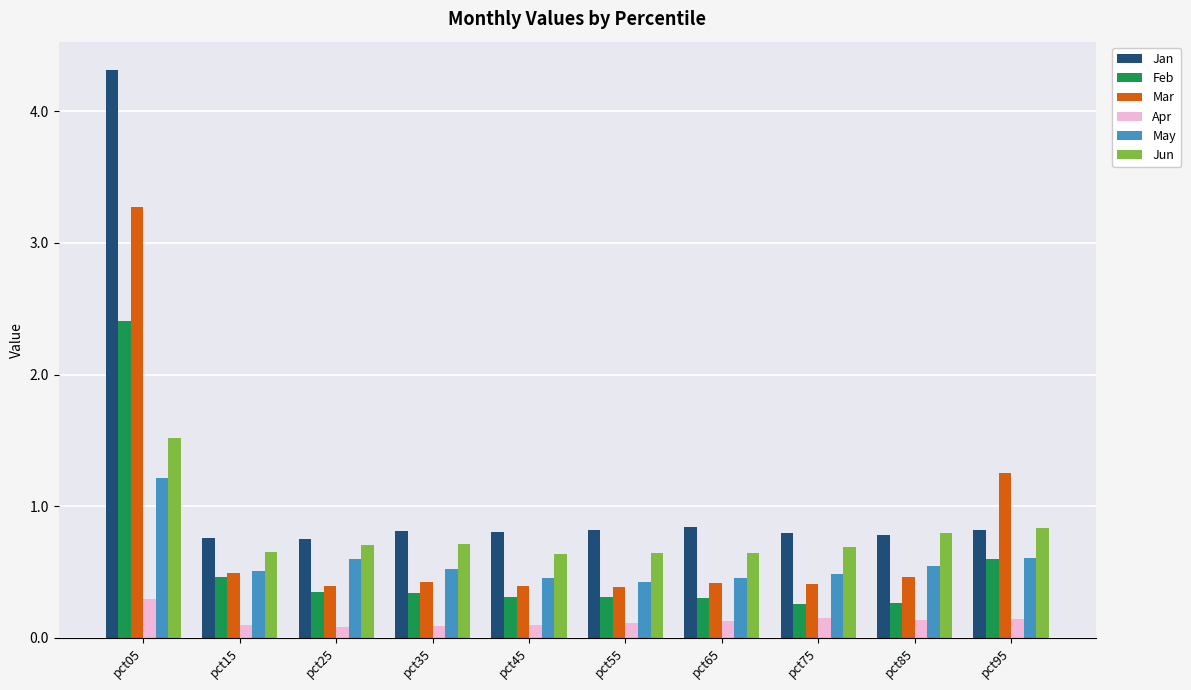

What is the difference between the maximum and second lowest values in the Mar series?

2.9